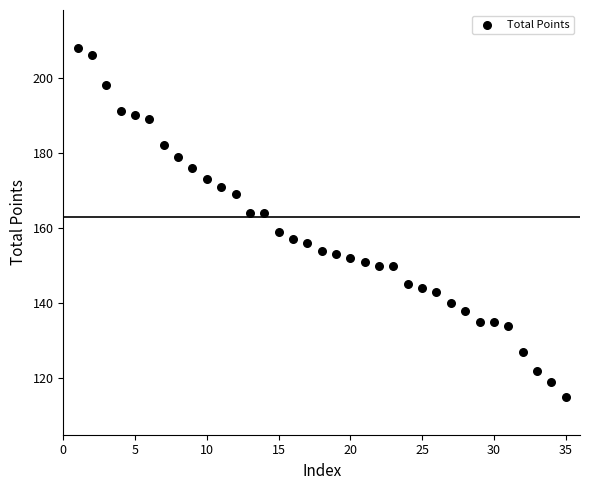

What is the range of Y values (max minus min)?

93